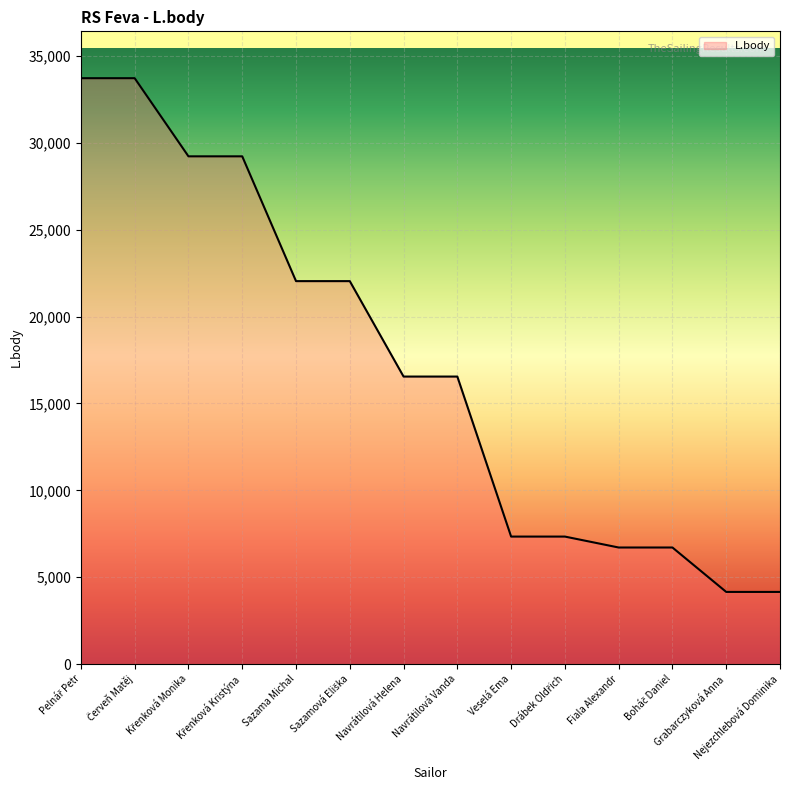

What is the sum of all values?

239480